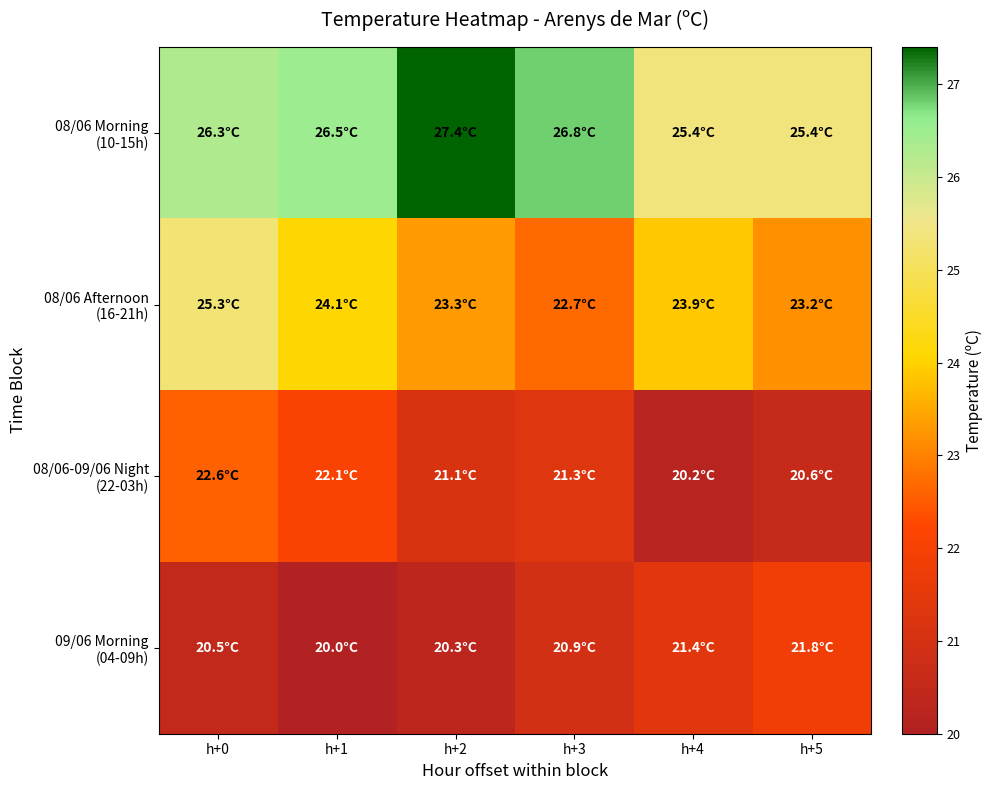

Which category has the lowest value across all series?

h+1